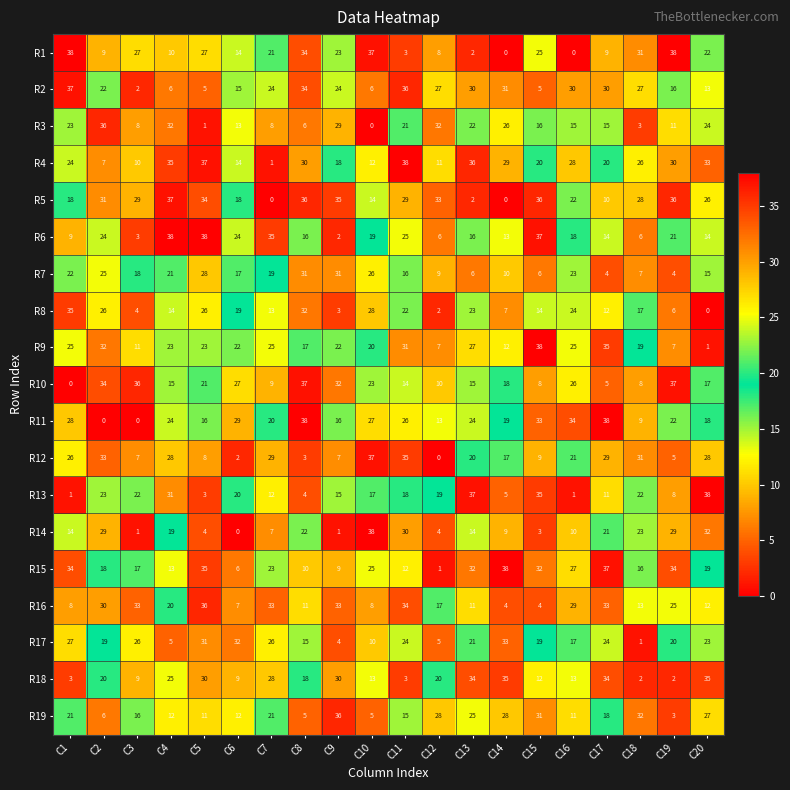

At C19, list the series in order from smallest to largest.

R18, R19, R7, R12, R8, R9, R13, R3, R2, R17, R6, R11, R16, R14, R4, R15, R5, R10, R1